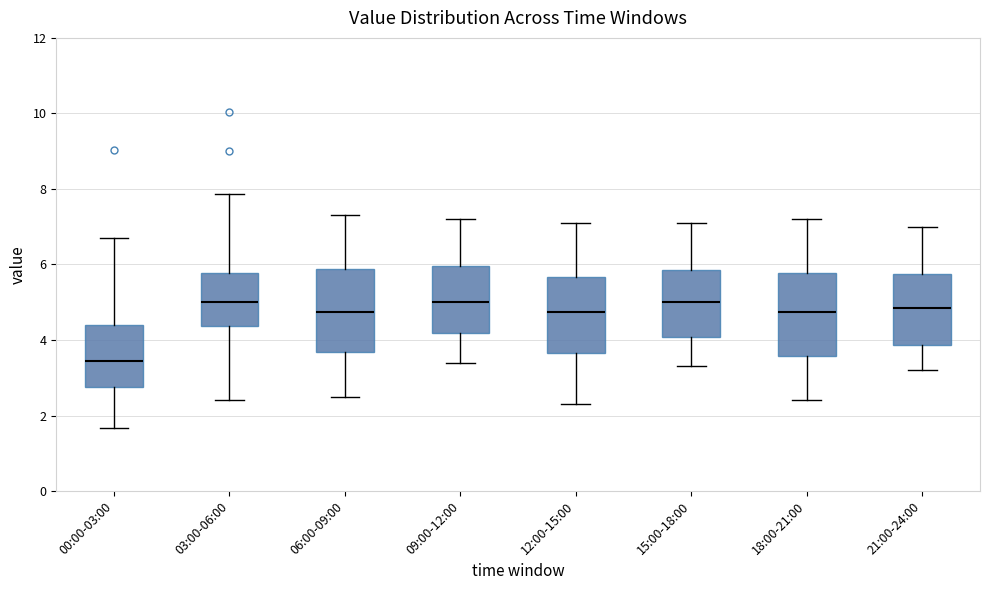

Reading left to right, read every box against the y-axis: the position of its median line, the range the box covers, and the ends of its whiskers. The values are not printed on the chart, so give them approximately, as read against the axis.

00:00-03:00: median 3.4, box 2.8 to 4.4, whiskers 1.6 to 6.8
03:00-06:00: median 5.0, box 4.4 to 5.8, whiskers 2.4 to 7.8
06:00-09:00: median 4.8, box 3.6 to 5.8, whiskers 2.6 to 7.4
09:00-12:00: median 5.0, box 4.2 to 6.0, whiskers 3.4 to 7.2
12:00-15:00: median 4.8, box 3.6 to 5.6, whiskers 2.4 to 7.2
15:00-18:00: median 5.0, box 4.0 to 5.8, whiskers 3.4 to 7.2
18:00-21:00: median 4.8, box 3.6 to 5.8, whiskers 2.4 to 7.2
21:00-24:00: median 4.8, box 3.8 to 5.8, whiskers 3.2 to 7.0